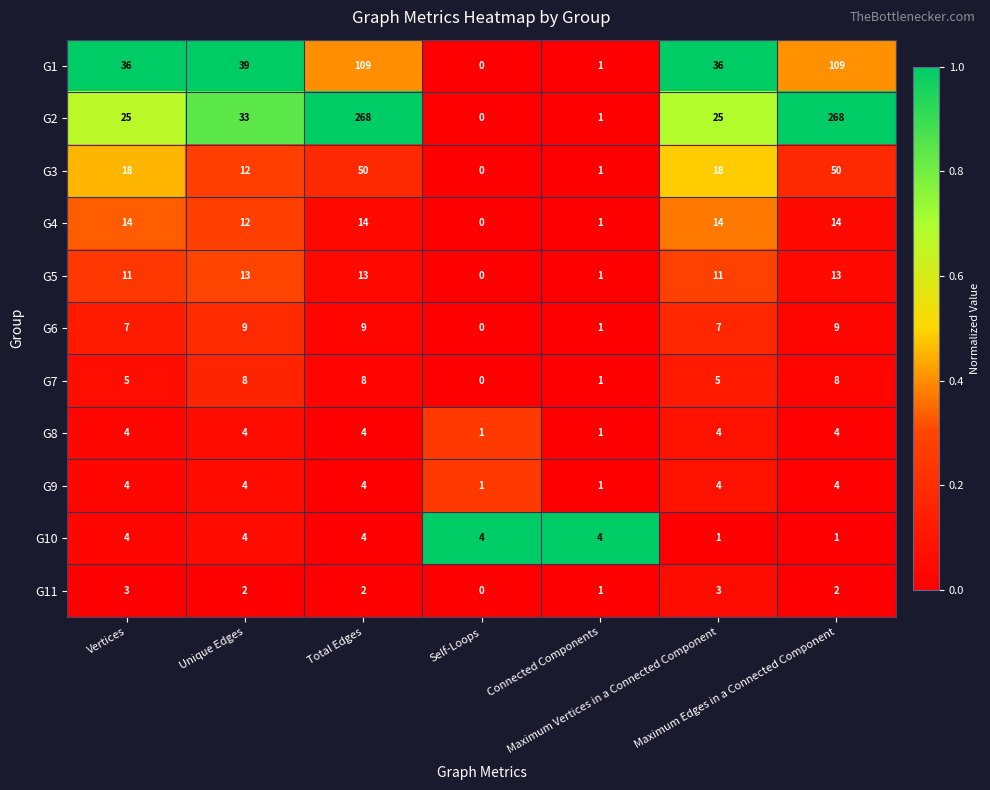

What is the difference between the maximum and minimum values in the G8 series?

3